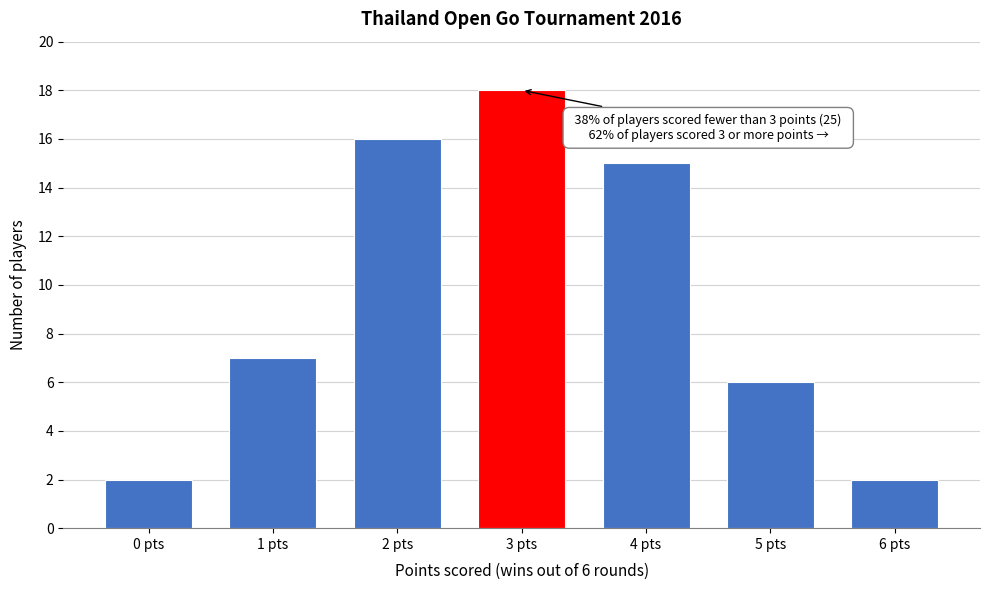

Reading left to right, transcribe all the data shown in this chart.

2	7	16	18	15	6	2